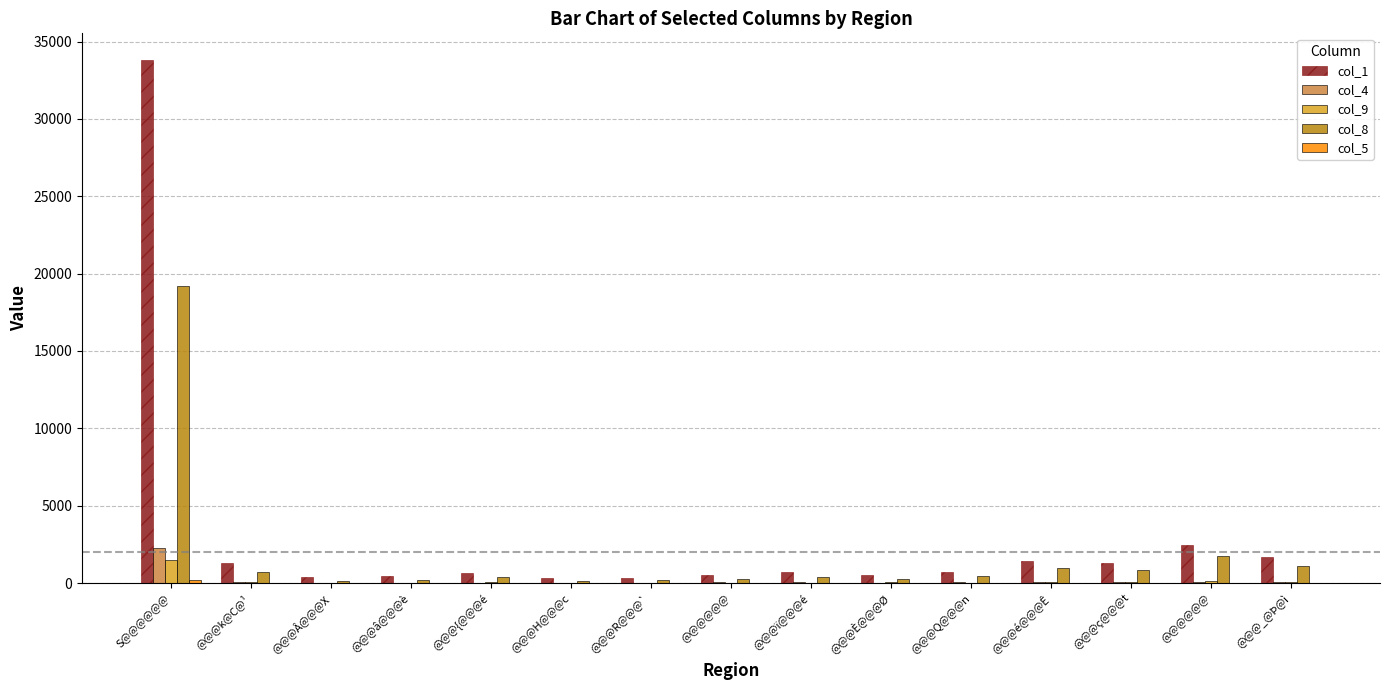

Are the bars grouped side by side (vs. stacked)?

Yes